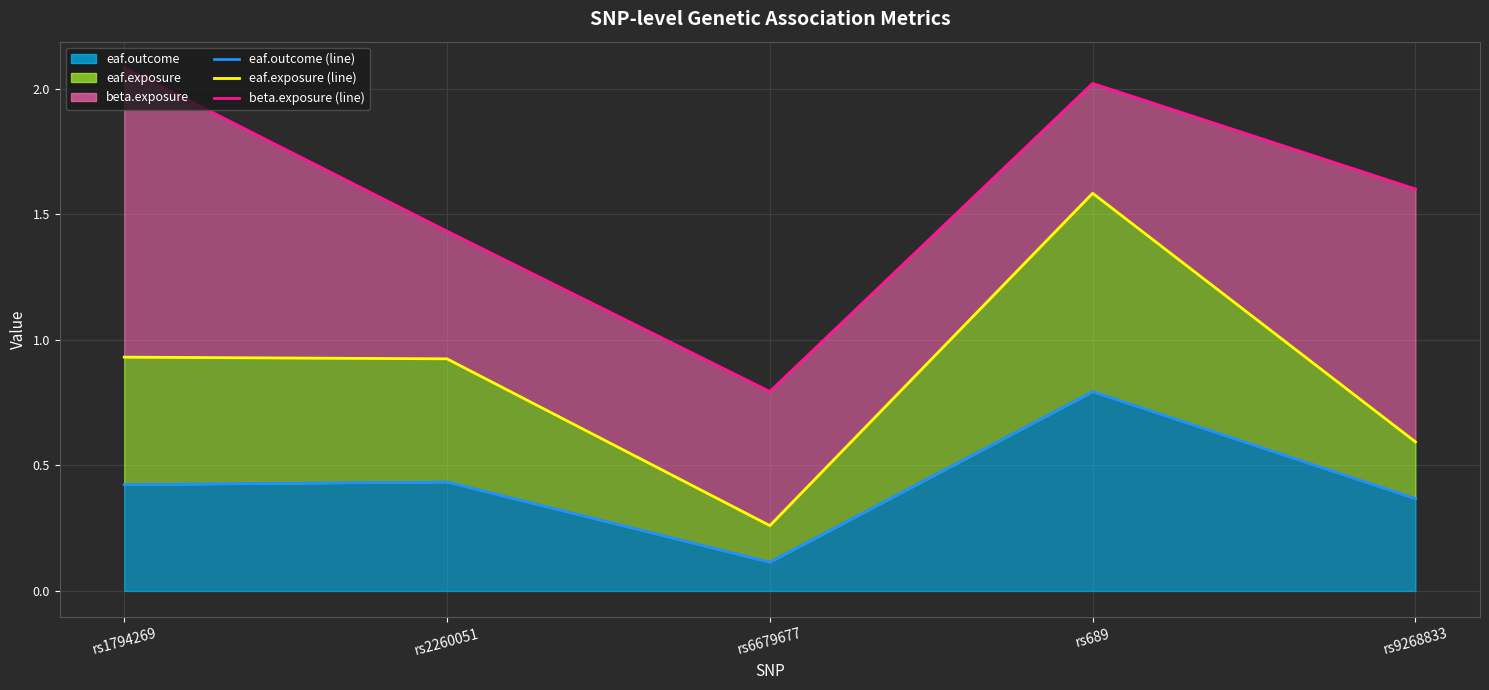

What is the label of the 4th point from the left?

rs689